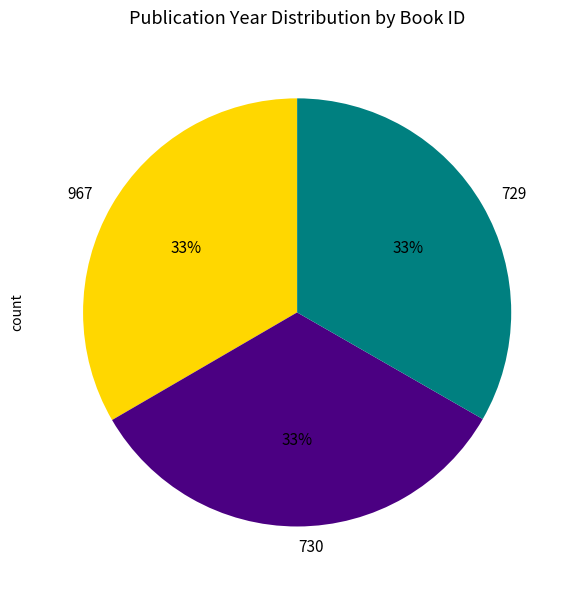

Count the number of slices in the pie.

3